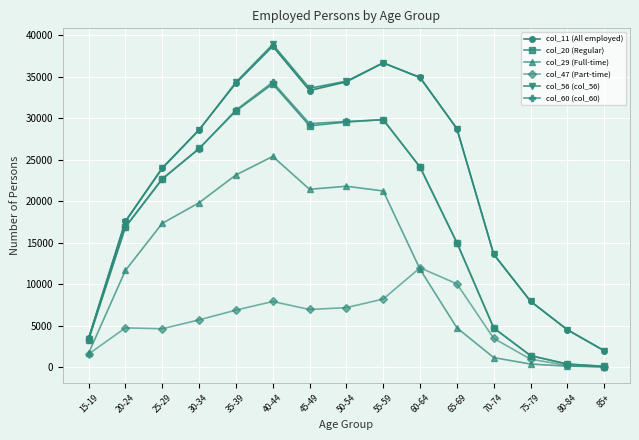

Is it true that col_56 (col_56) equals 9239 at 50-54?

False